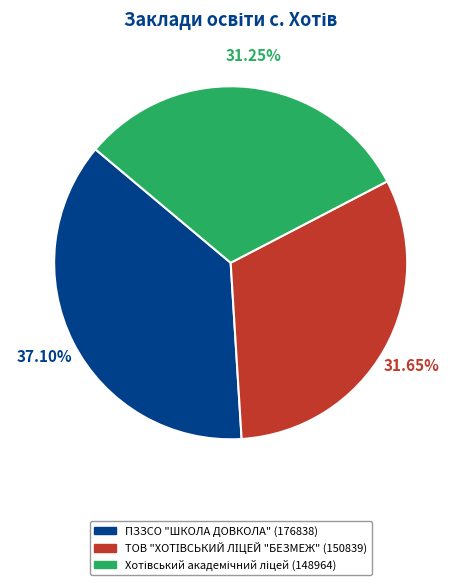

Is there a majority slice in this chart?

No